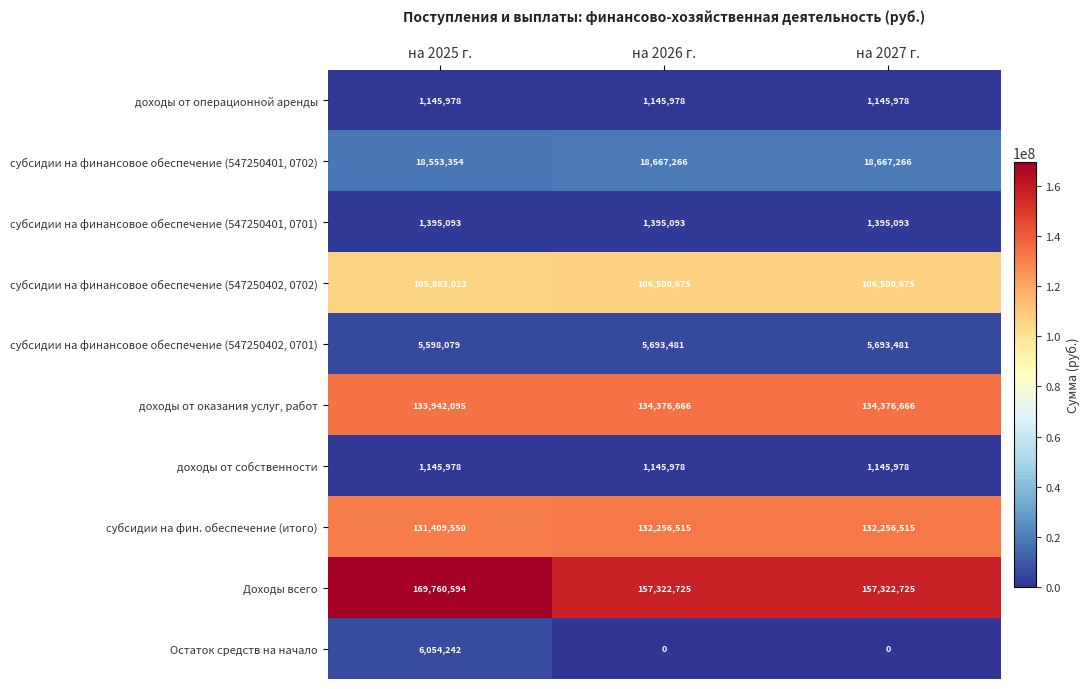

What is the sum of the Остаток средств на начало values at на 2025 г. and на 2027 г.?

6054242